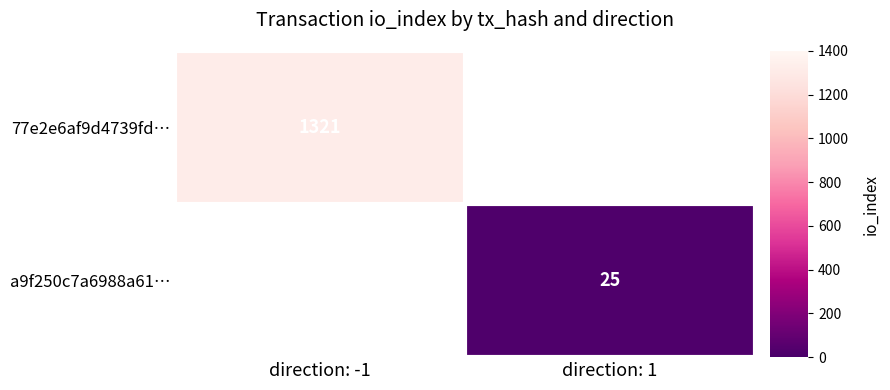

The a9f250c7a6988a61… series shows 13 at direction: 1. True or false?

False